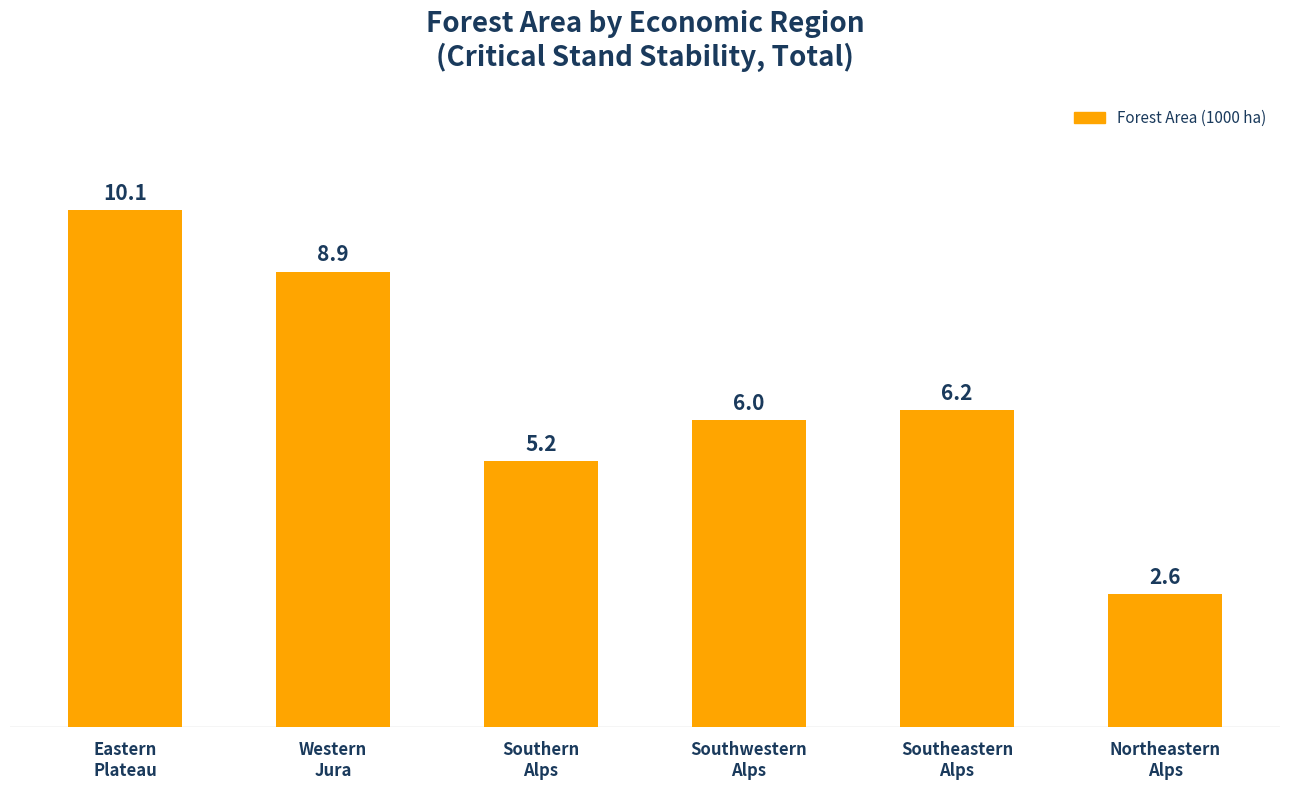

Reading left to right, extract all data points from this chart.

10.1	8.9	5.2	6.0	6.2	2.6